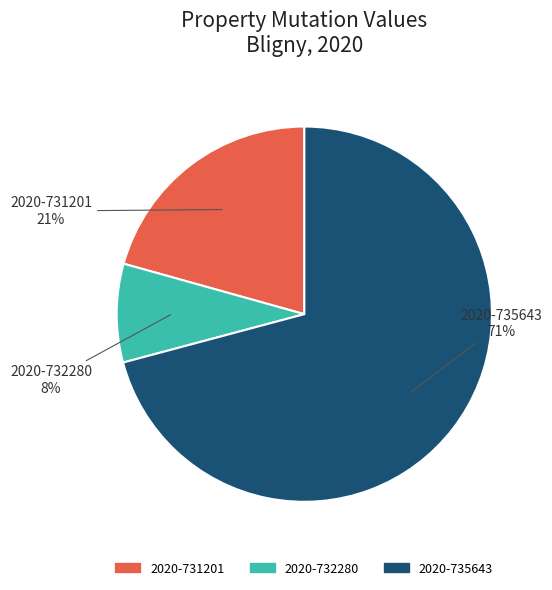

Is it true that 2020-732280 is 8% of the pie?

True